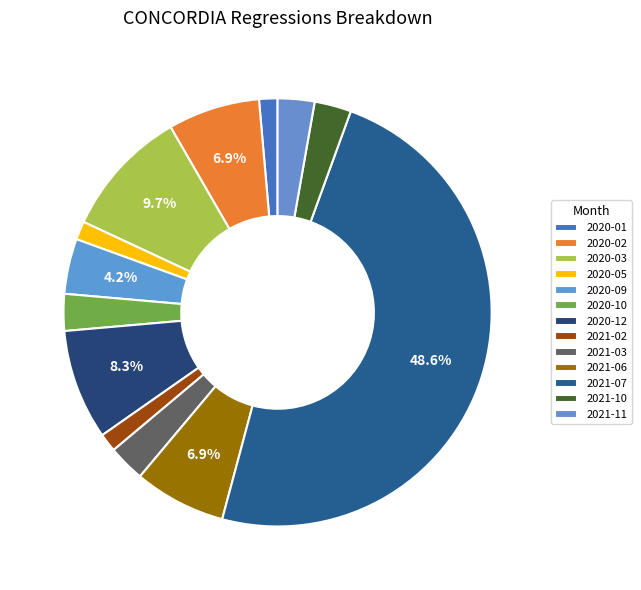

Rank the categories by value from highest to lowest.

2021-07, 2020-03, 2020-12, 2020-02, 2021-06, 2020-09, 2020-10, 2021-03, 2021-10, 2021-11, 2020-01, 2020-05, 2021-02